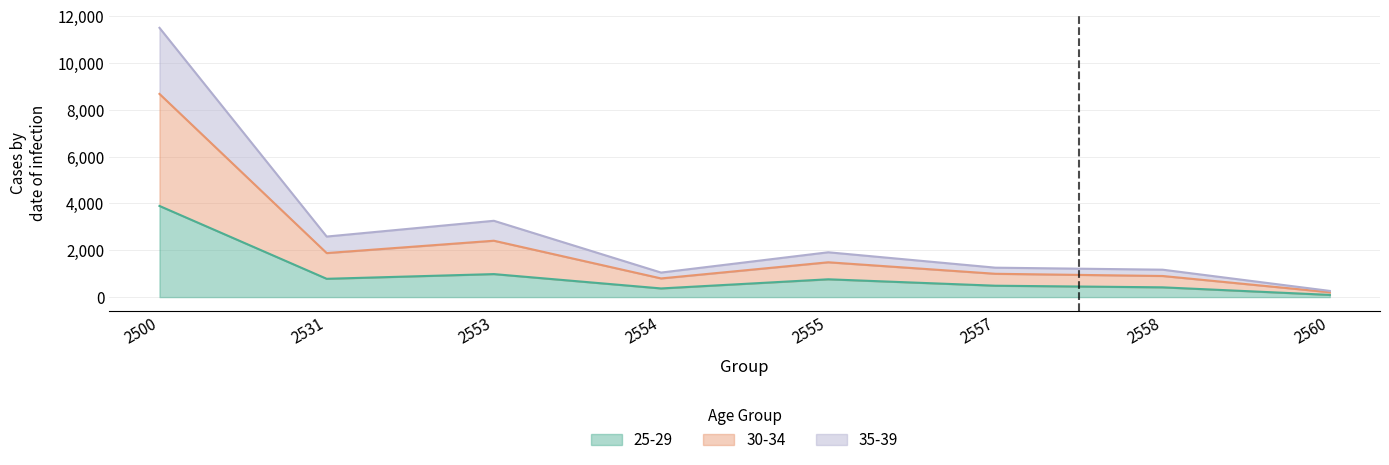

Is it true that 25-29 equals 1177 at 2531?

False